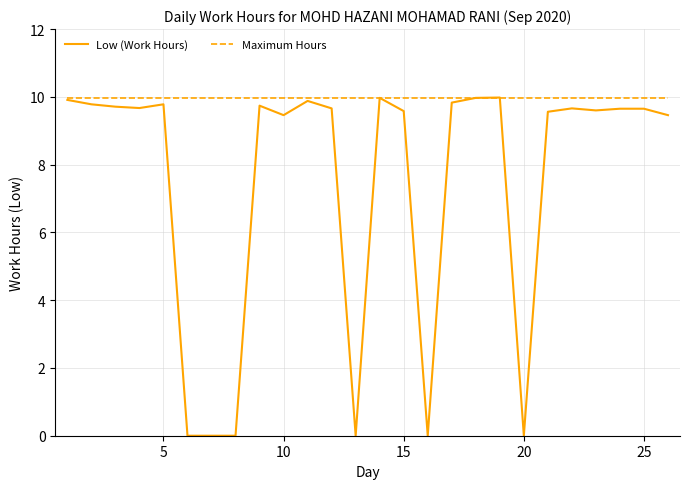

Reading left to right, extract all data points from this chart.

9.9	9.8	9.7	9.7	9.8	0.0	0.0	0.0	9.7	9.5	9.9	9.7	0.0	10.0	9.6	0.0	9.8	10.0	10.0	0.0	9.6	9.7	9.6	9.7	9.7	9.5